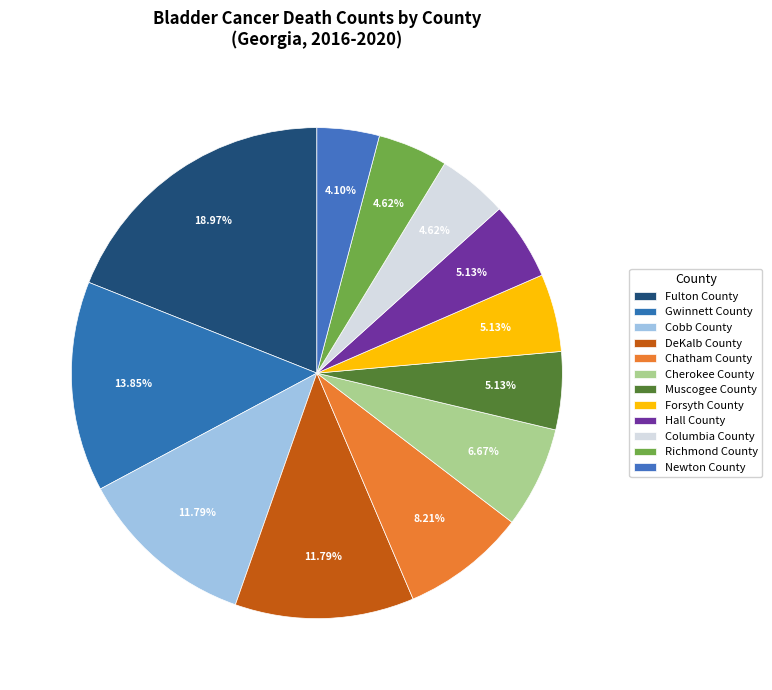

What percentage is the Muscogee County slice, to the nearest percent?

5%